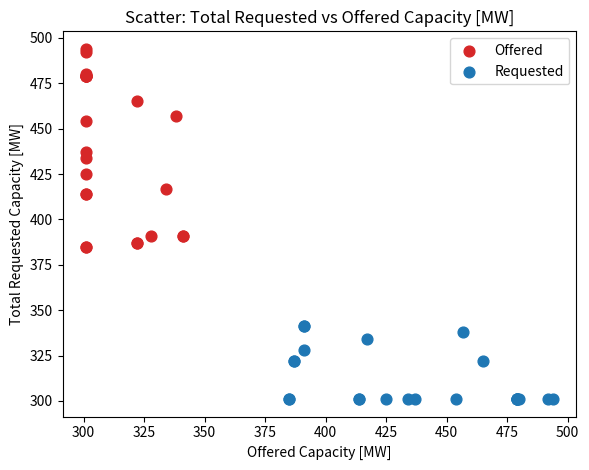

Which series reaches the maximum Y coordinate?

Offered